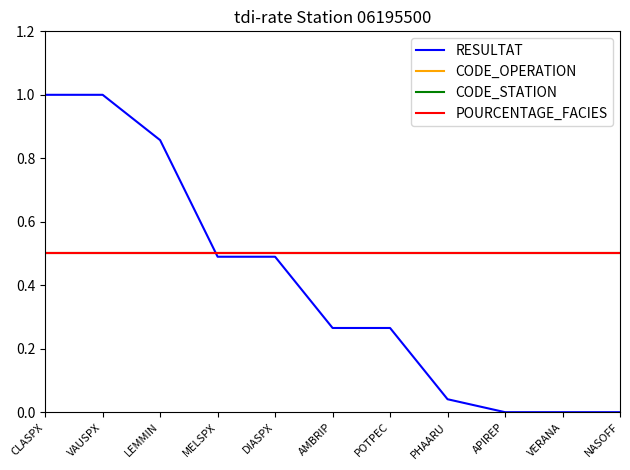

Rank the series at POTPEC from highest to lowest value.

CODE_OPERATION, CODE_STATION, POURCENTAGE_FACIES, RESULTAT